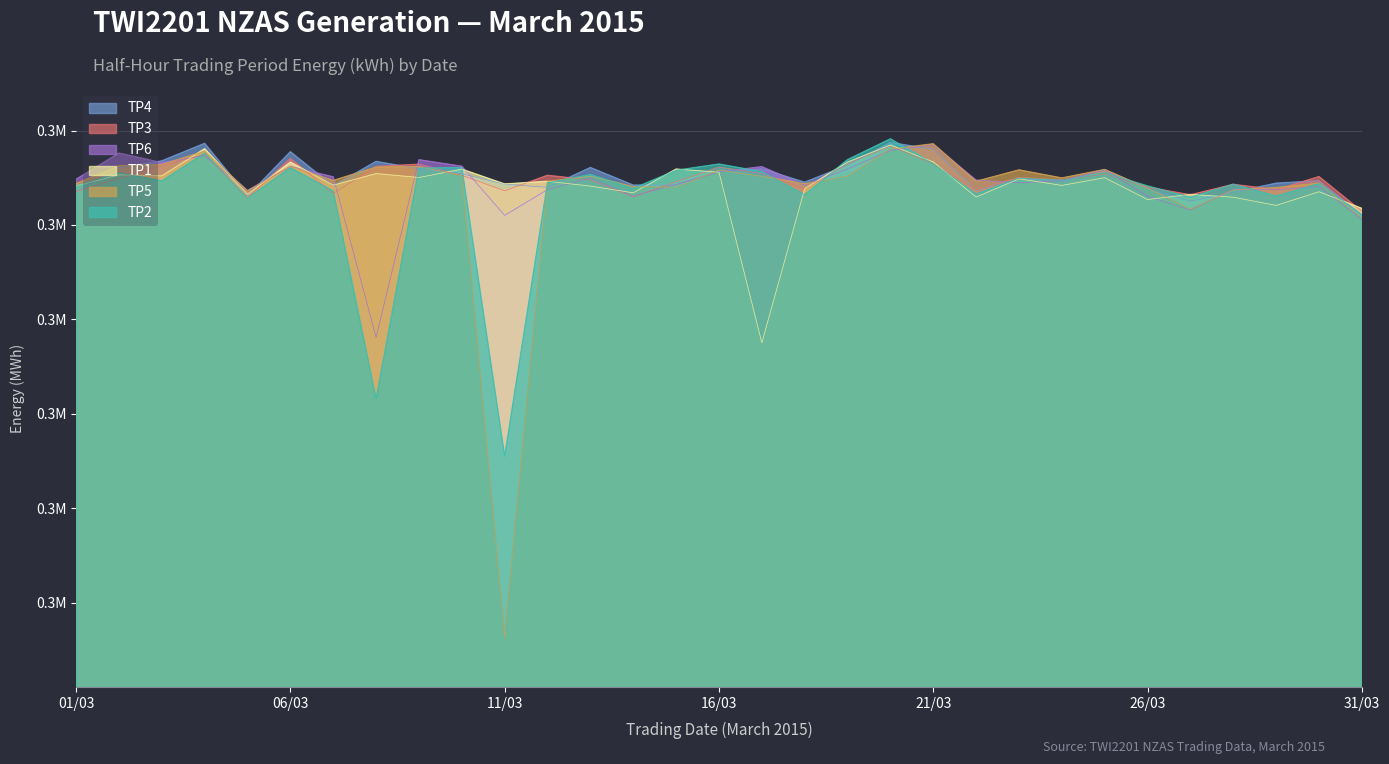

After their last crossing, which series has the higher values: TP3 or TP1?

TP1